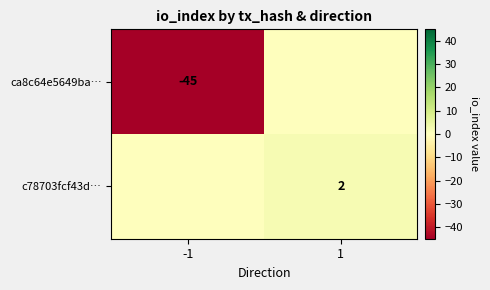

True or false: c78703fcf43d… has a value of 1 at 1.

False